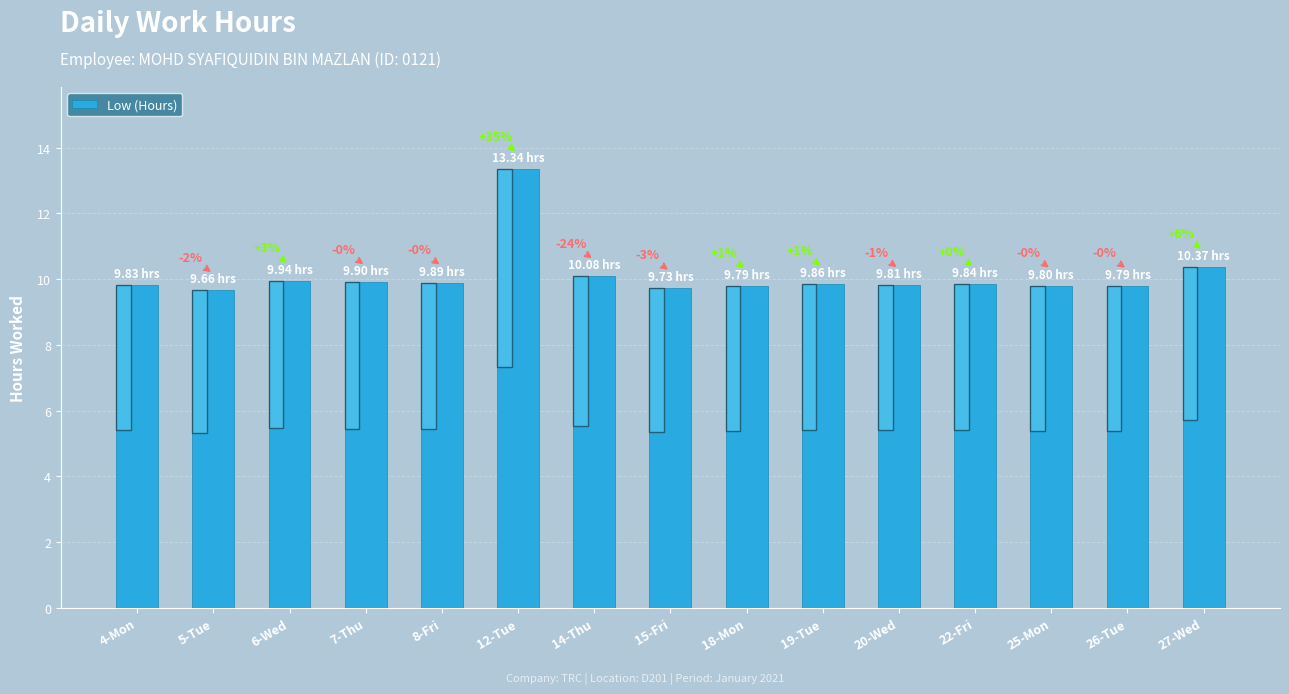

What is the label of the 9th bar from the right?

14-Thu